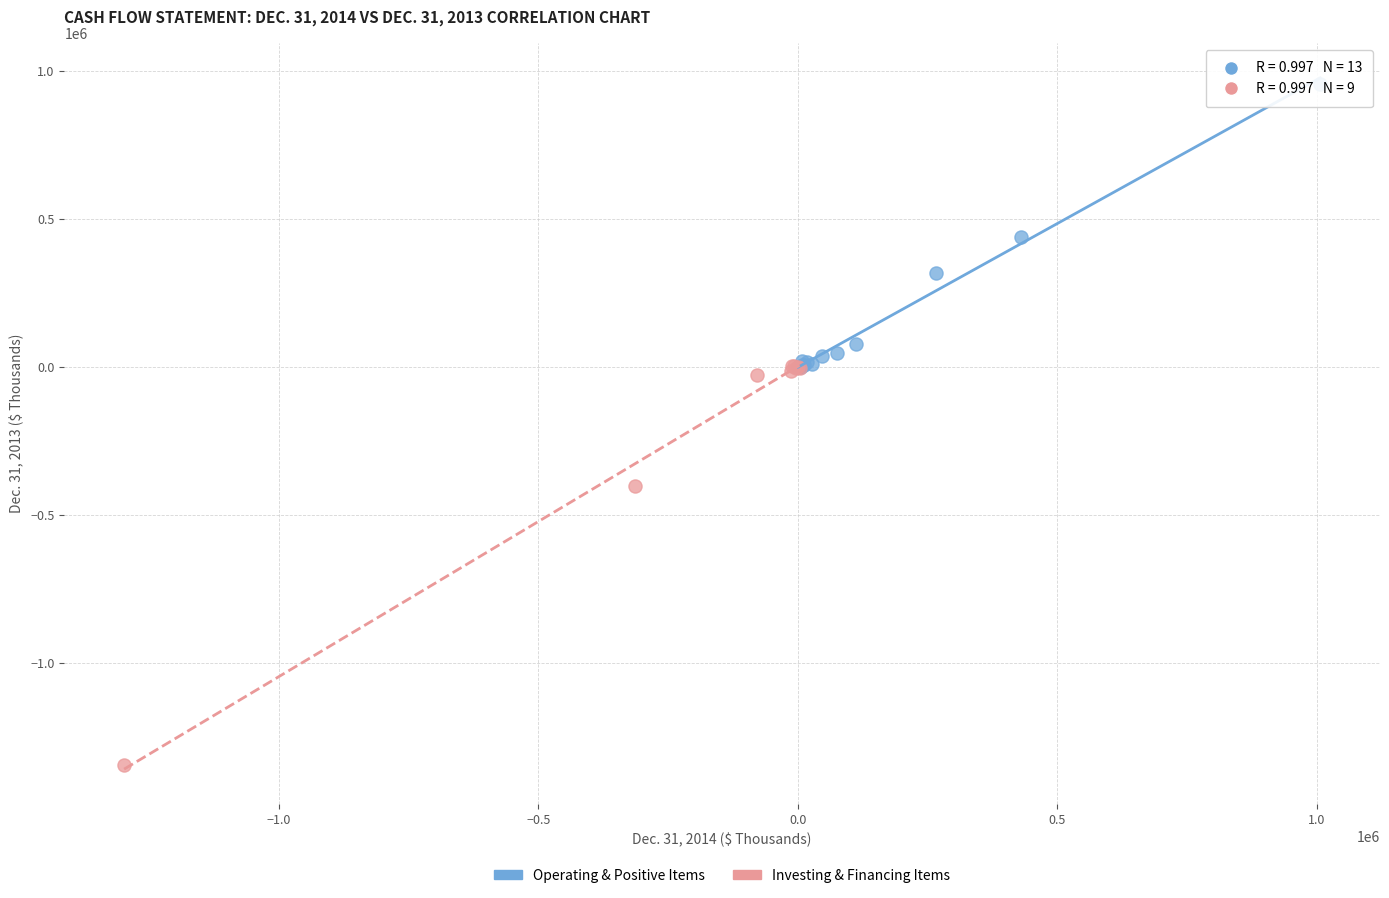

Which series has the largest Y range (max minus min)?

Investing & Financing Items